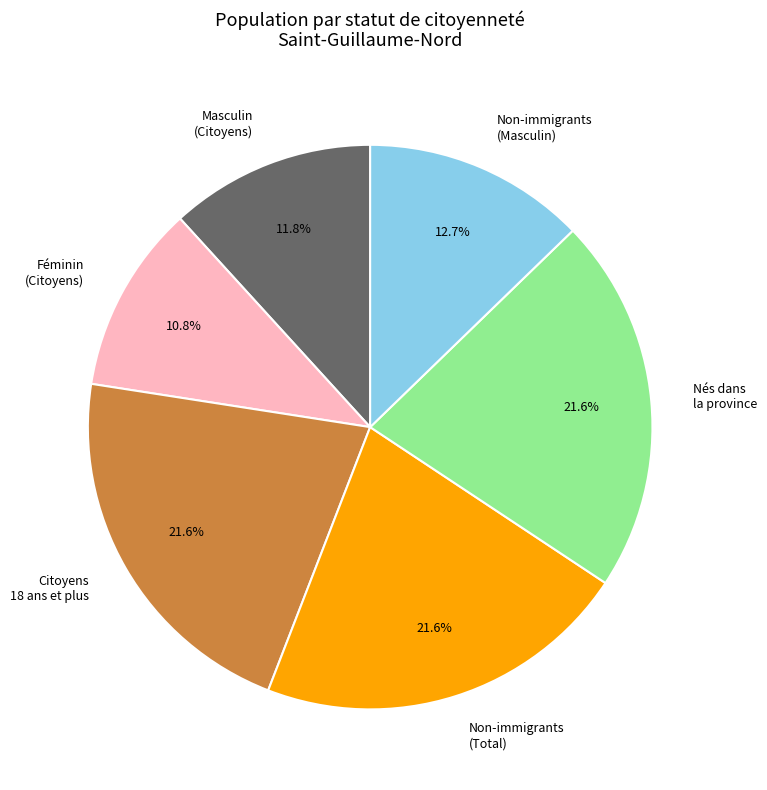

How many segments does this pie chart have?

6